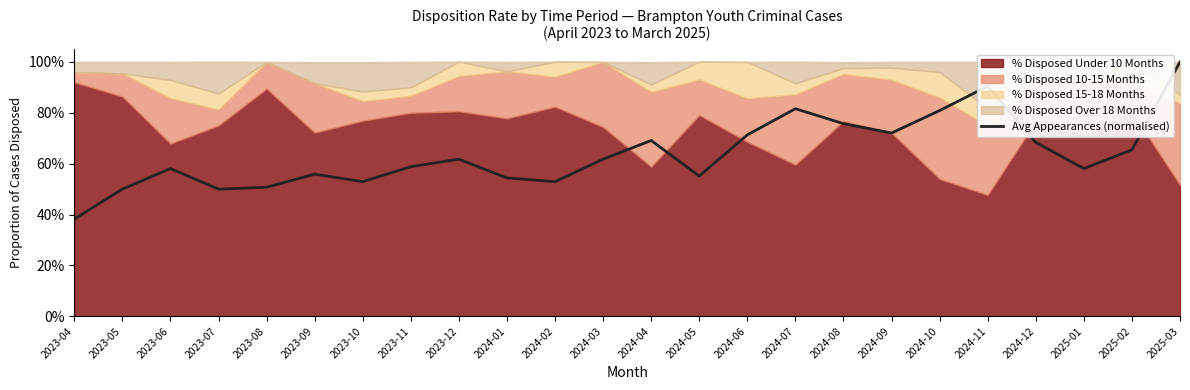

How many interior local valleys (lower than both neighbors) does the data have?

6